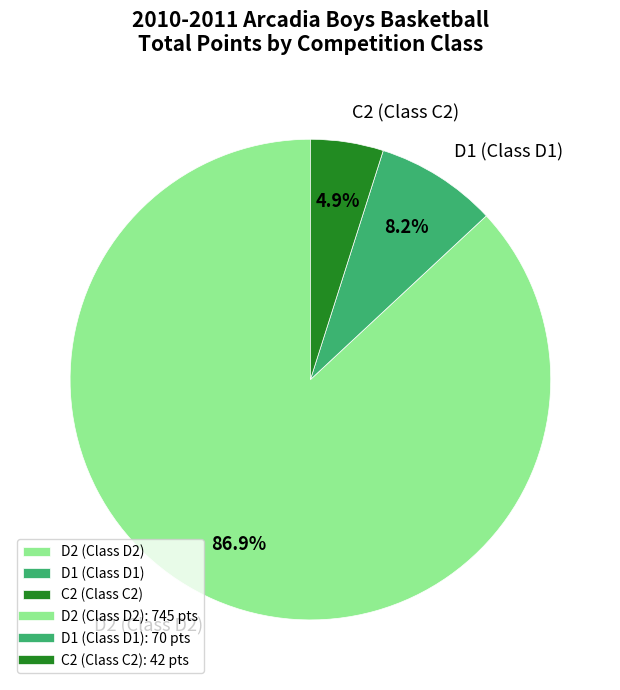

Rank the categories by value from lowest to highest.

C2 (Class C2), D1 (Class D1), D2 (Class D2)